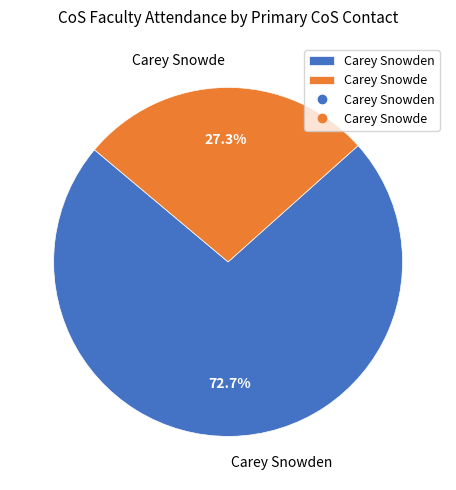

How many slices are in this pie chart?

2